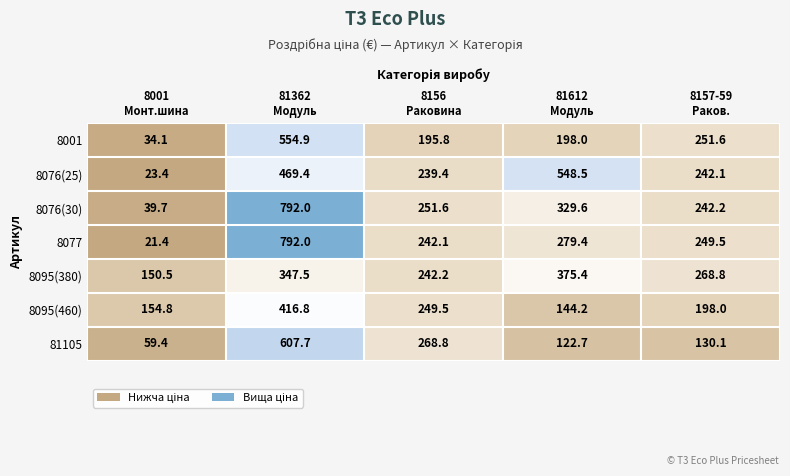

How many data points does each series have?

5